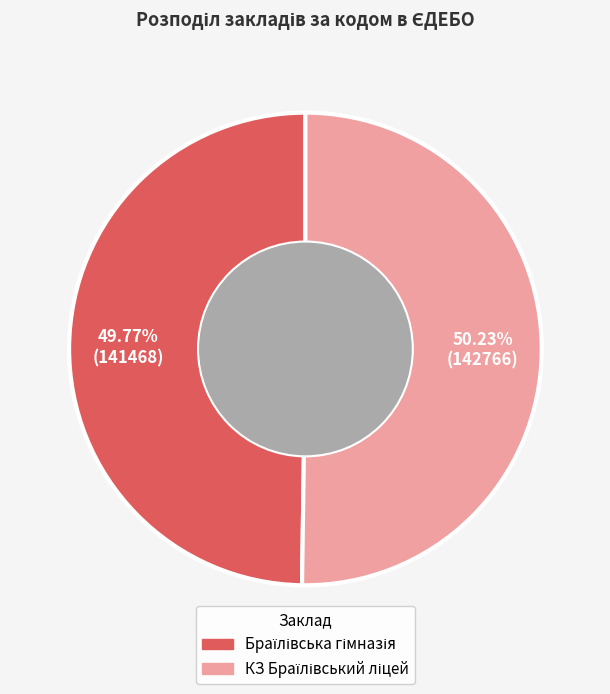

Is there any slice that represents more than half of the pie?

Yes